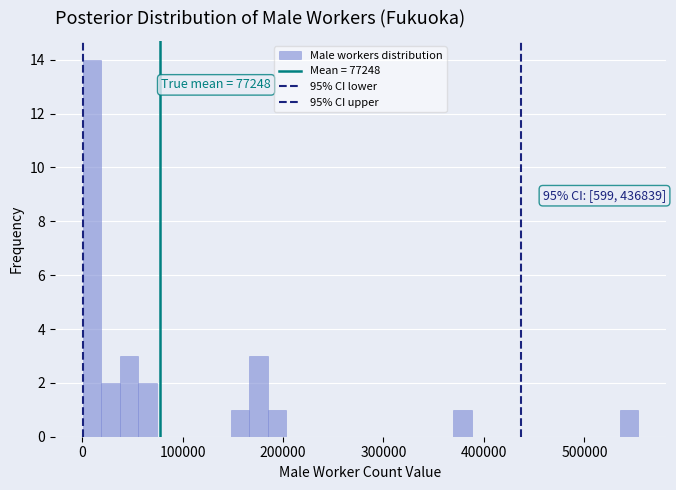

Read against the x-axis, roughly where is the centre of the tallest bar?

10000